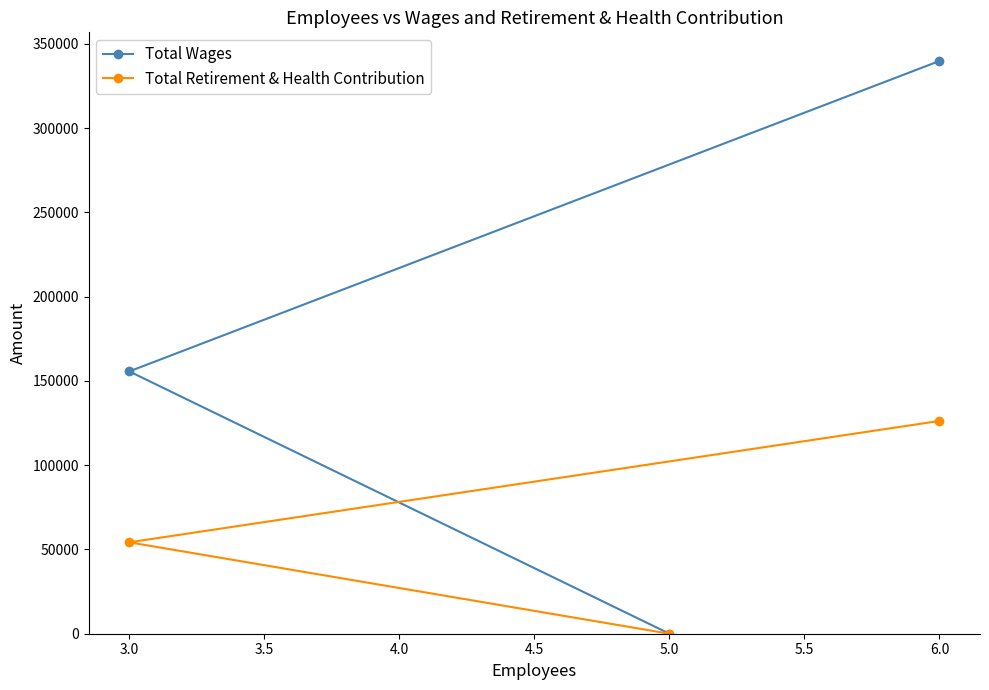

Reading left to right, list all the values displayed in this chart.

Total Wages: 3.0=155622	5.0=0	6.0=339778
Total Retirement & Health Contribution: 3.0=54223	5.0=0	6.0=126234